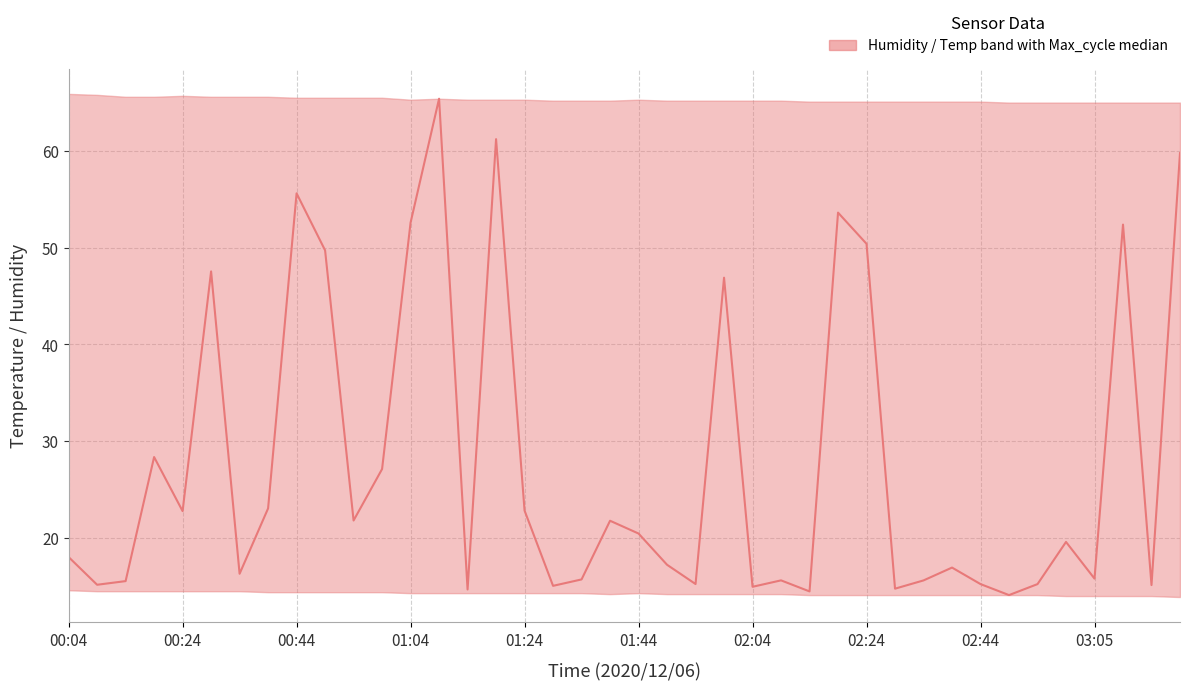

What is the minimum value shown in the chart?

14.1